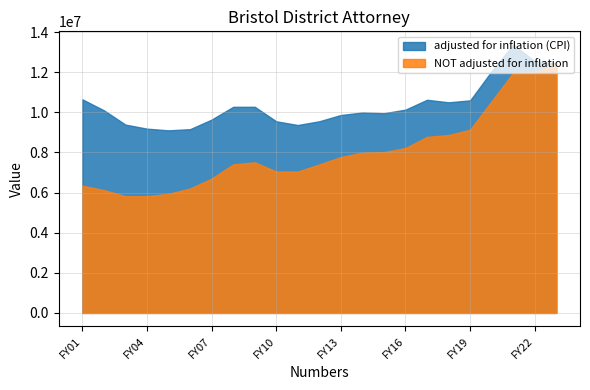

How many data points in NOT adjusted for inflation are above 7508707?

11